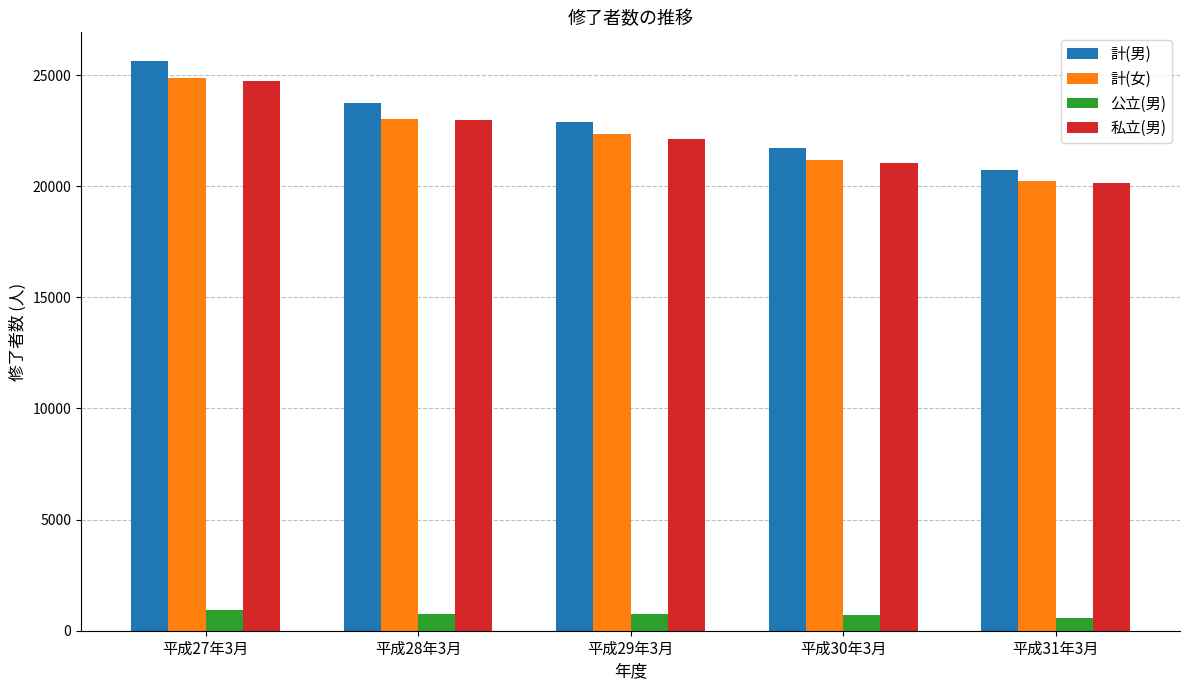

At which label is 計(女) closest to 22564?

平成29年3月